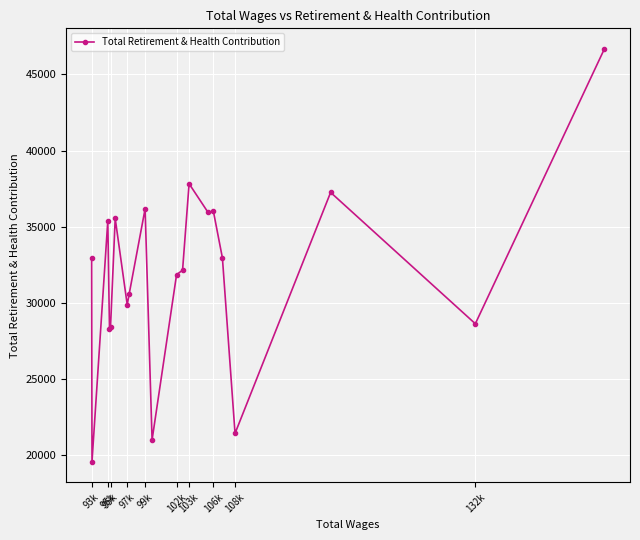

What is the value of the 8th point from the left?

30596